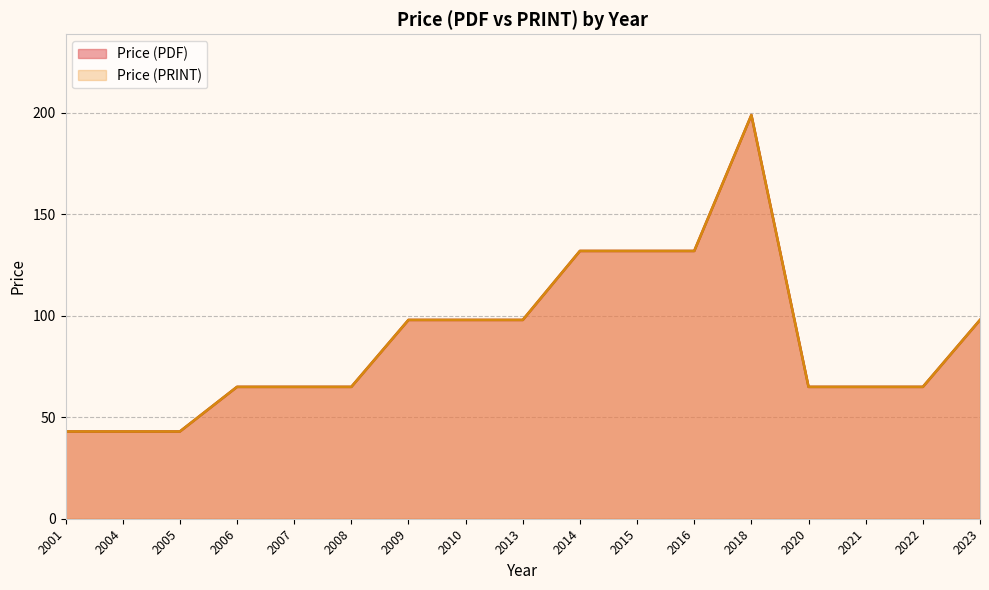

What is the value of the Price (PRINT) point at the 12th from the left?

132